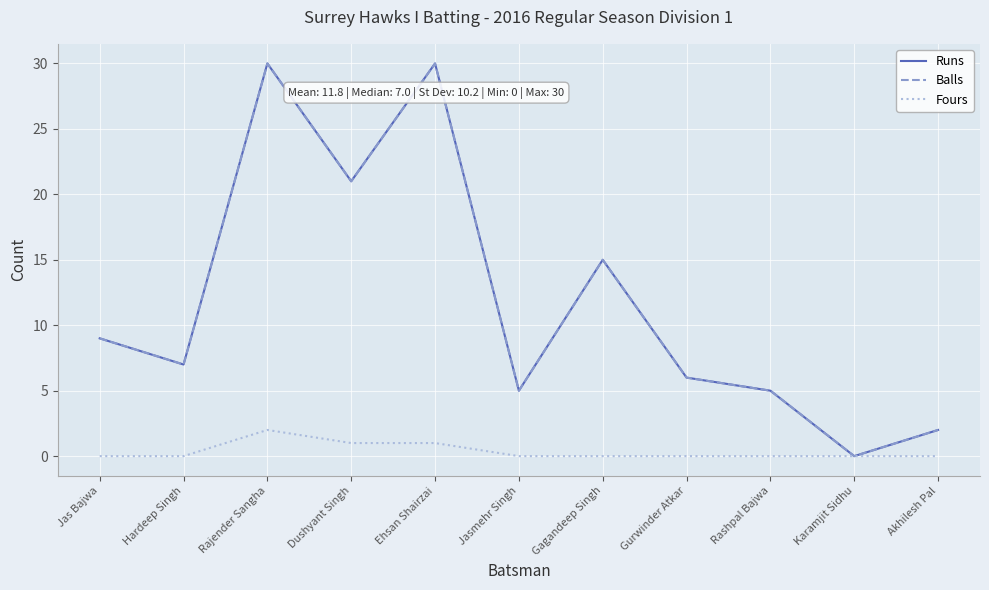

Is it true that Balls equals 5 at Jasmehr Singh?

True